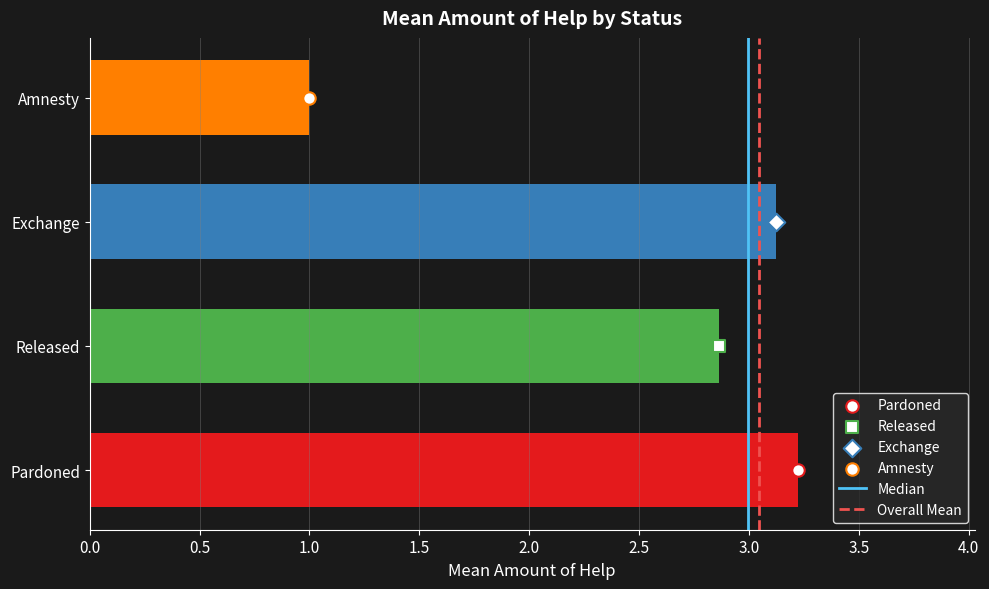

Which series has the largest total across all categories?

Median